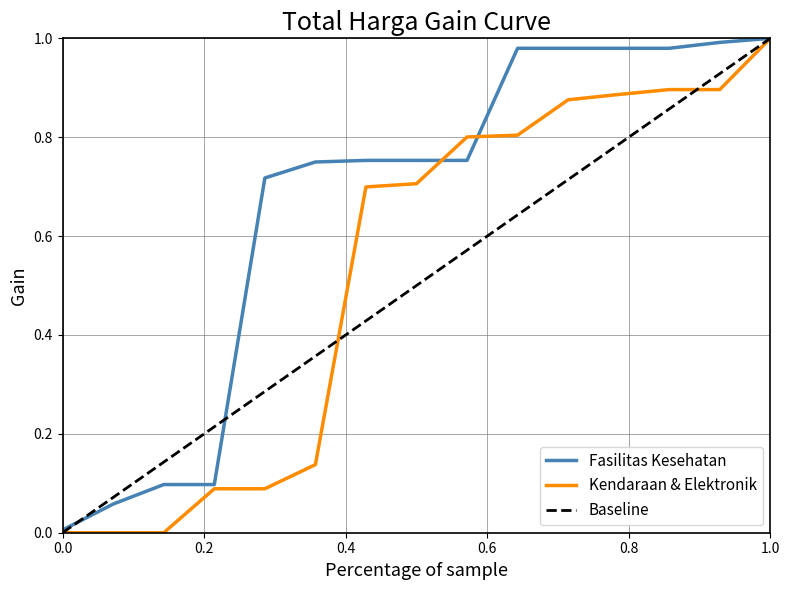

Rank the series by their average value, from lowest to highest.

Baseline, Kendaraan & Elektronik, Fasilitas Kesehatan